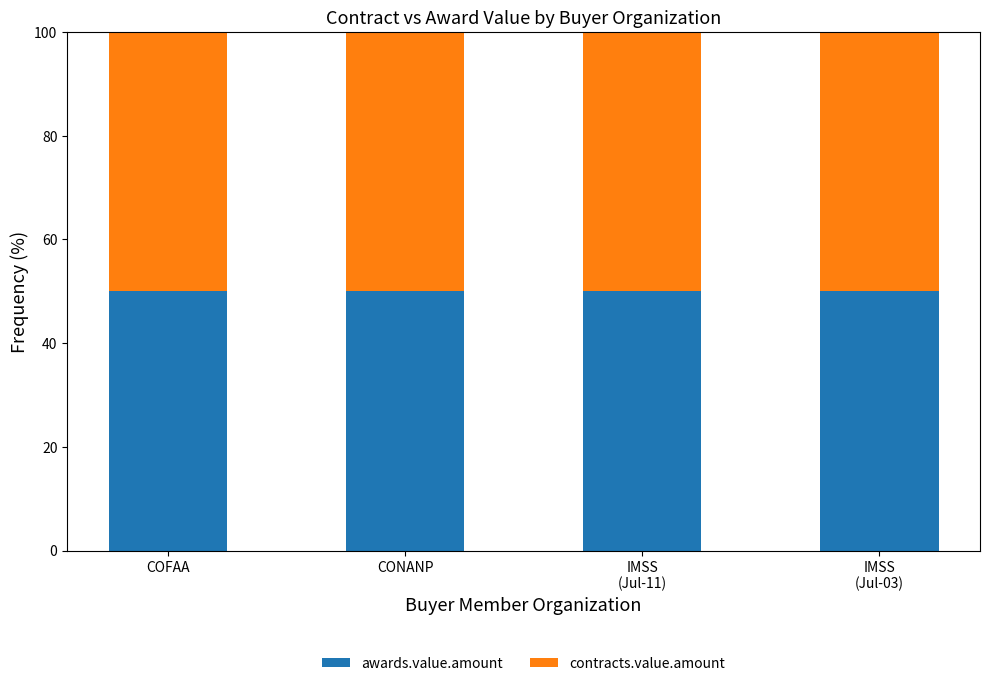

How many data points does each series have?

4